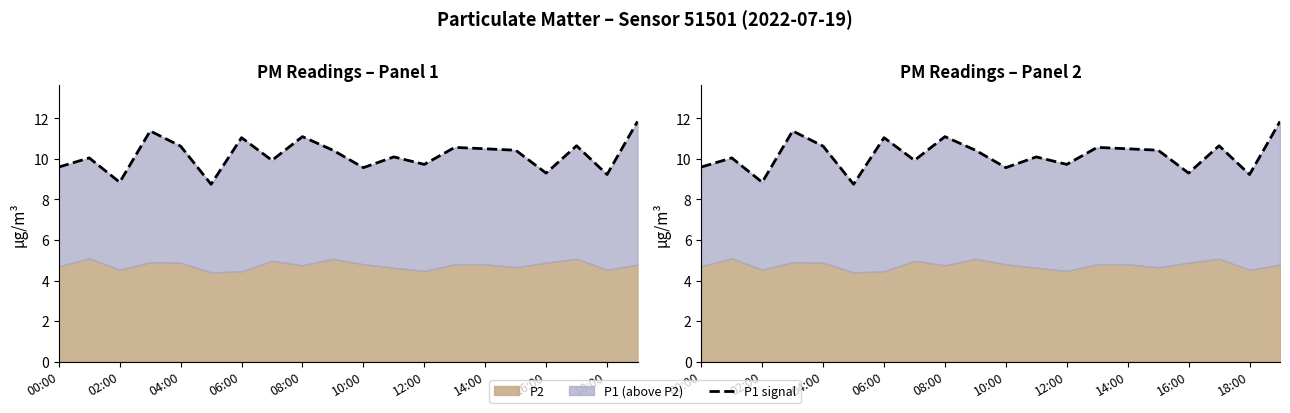

How many lines are shown in the chart?

1